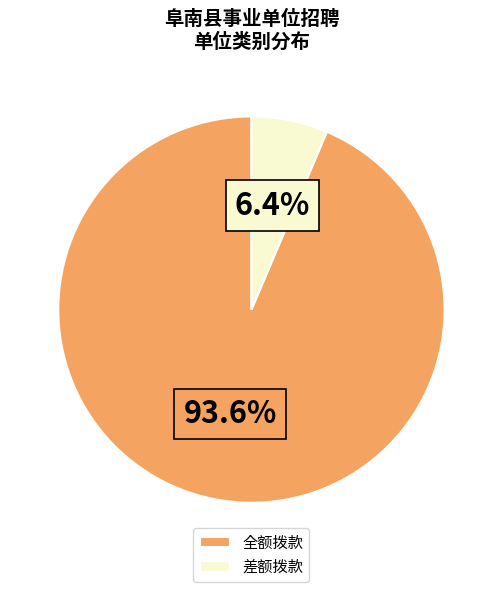

The 全额拨款 slice represents 94% of the pie. True or false?

True